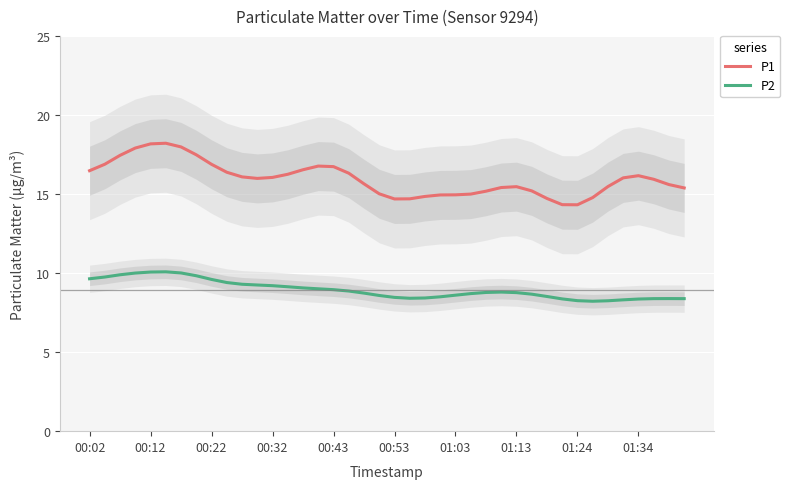

What is the highest value of the P2 series?

10.1